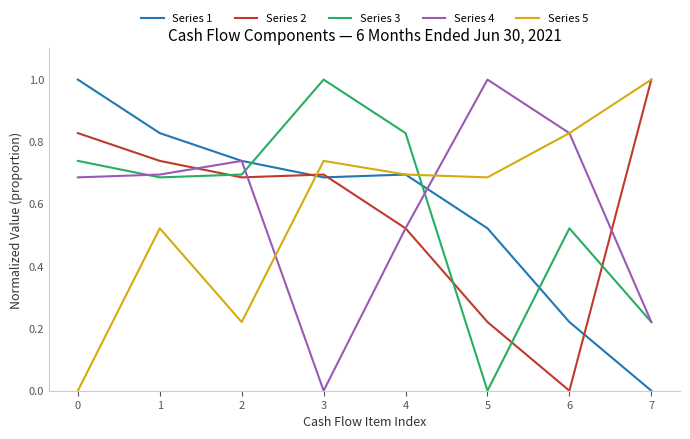

What is the maximum value shown in the chart?

1.0